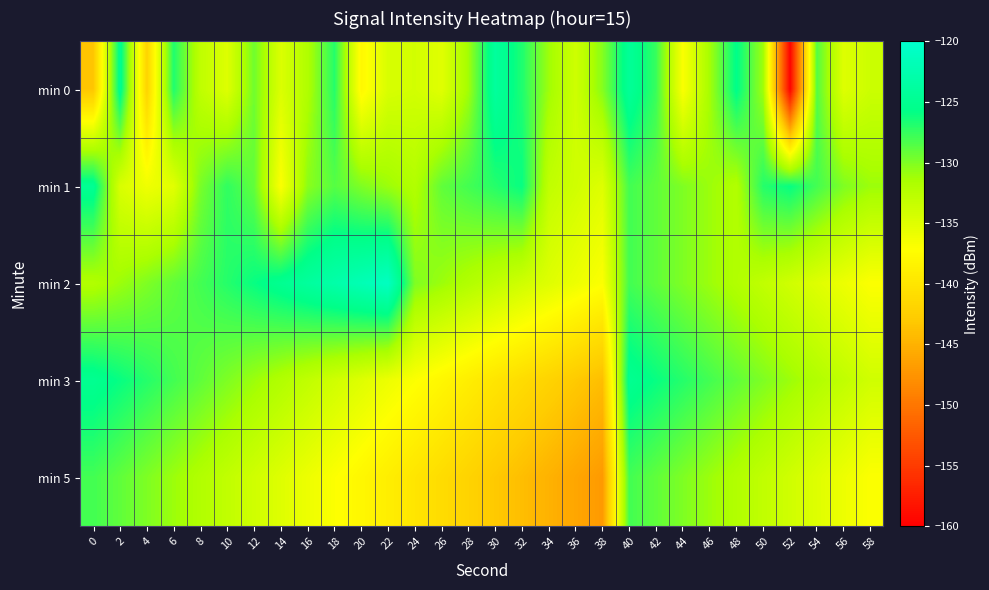

Reading left to right, transcribe all the data shown in this chart.

min 0: 0=-143.3	2=-125.0	4=-142.0	6=-126.8	8=-132.9	10=-134.9	12=-129.5	14=-134.8	16=-131.9	18=-127.0	20=-137.9	22=-134.6	24=-134.2	26=-135.1	28=-131.2	30=-124.0	32=-126.8	34=-131.1	36=-133.9	38=-130.2	40=-124.4	42=-127.7	44=-136.9	46=-131.3	48=-125.6	50=-131.1	52=-159.7	54=-128.6	56=-135.0	58=-133.7
min 1: 0=-124.8	2=-134.6	4=-136.2	6=-135.2	8=-129.8	10=-127.4	12=-129.0	14=-137.0	16=-130.4	18=-128.6	20=-130.0	22=-131.0	24=-132.0	26=-129.0	28=-128.0	30=-127.0	32=-126.0	34=-133.0	36=-134.0	38=-135.0	40=-128.0	42=-129.0	44=-130.0	46=-131.0	48=-132.0	50=-127.0	52=-126.0	54=-128.0	56=-130.0	58=-131.0
min 2: 0=-132.0	2=-131.0	4=-130.0	6=-129.0	8=-128.0	10=-127.0	12=-126.0	14=-125.0	16=-124.0	18=-123.0	20=-122.0	22=-121.0	24=-130.0	26=-131.0	28=-132.0	30=-133.0	32=-134.0	34=-135.0	36=-136.0	38=-137.0	40=-128.0	42=-129.0	44=-130.0	46=-131.0	48=-132.0	50=-133.0	52=-134.0	54=-135.0	56=-136.0	58=-137.0
min 3: 0=-125.0	2=-126.0	4=-127.0	6=-128.0	8=-129.0	10=-130.0	12=-131.0	14=-132.0	16=-133.0	18=-134.0	20=-135.0	22=-136.0	24=-137.0	26=-138.0	28=-139.0	30=-140.0	32=-141.0	34=-142.0	36=-143.0	38=-144.0	40=-125.0	42=-126.0	44=-127.0	46=-128.0	48=-129.0	50=-130.0	52=-131.0	54=-132.0	56=-133.0	58=-134.0
min 5: 0=-128.0	2=-129.0	4=-130.0	6=-131.0	8=-132.0	10=-133.0	12=-134.0	14=-135.0	16=-136.0	18=-137.0	20=-138.0	22=-139.0	24=-140.0	26=-141.0	28=-142.0	30=-143.0	32=-144.0	34=-145.0	36=-146.0	38=-147.0	40=-128.0	42=-129.0	44=-130.0	46=-131.0	48=-132.0	50=-133.0	52=-134.0	54=-135.0	56=-136.0	58=-137.0